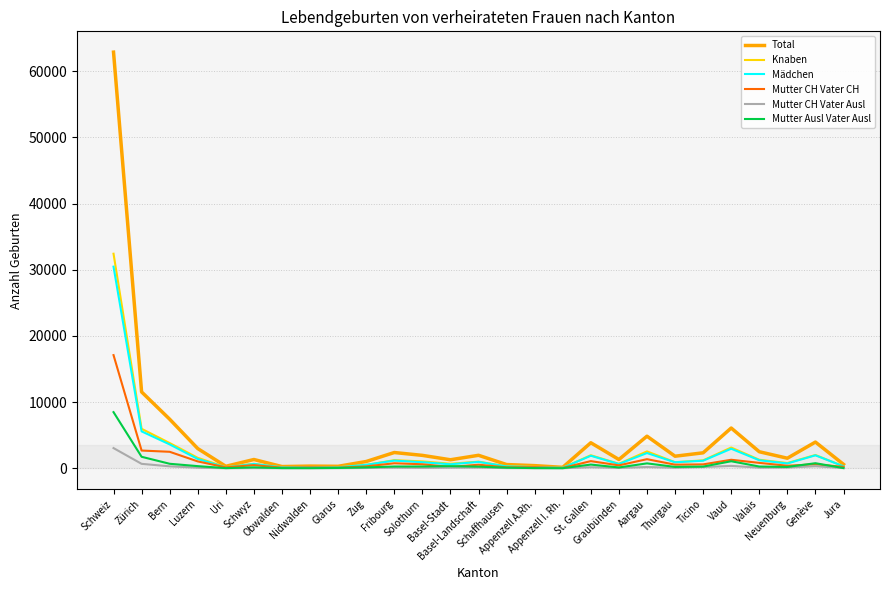

What is the highest value of the Mutter CH Vater Ausl series?

3047